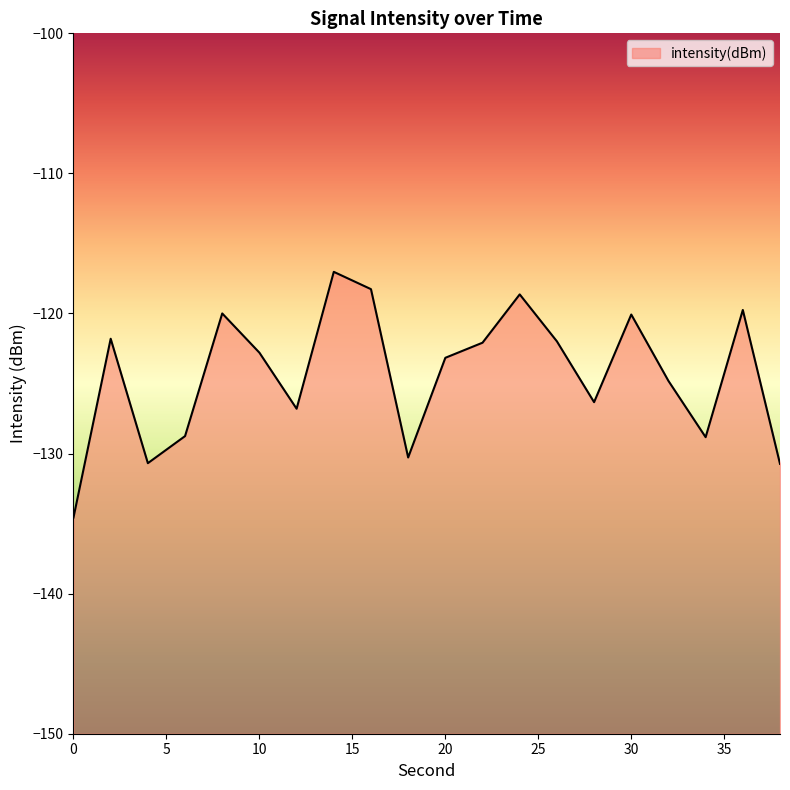

How many data points does each series have?

20